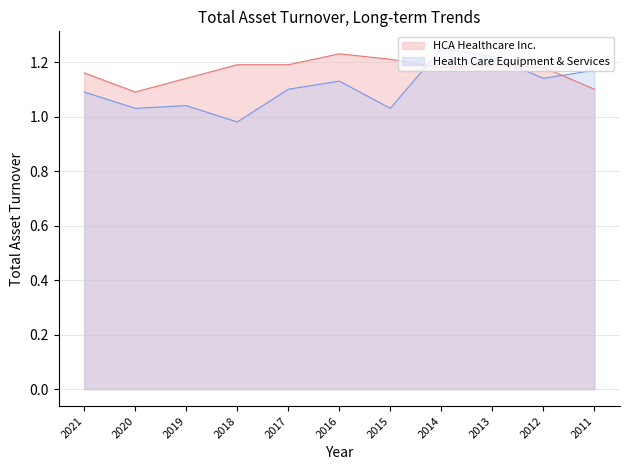

At which label does Health Care Equipment & Services first exceed 1?

2021